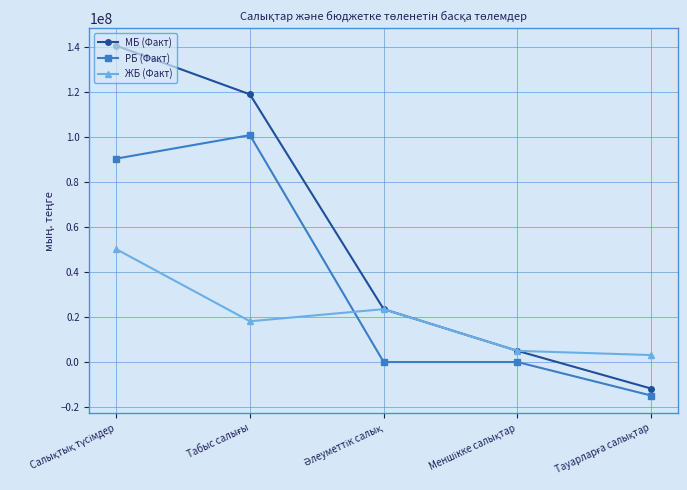

True or false: ЖБ (Факт) and РБ (Факт) cross at least once.

True